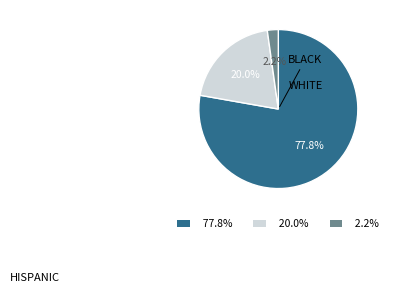

Is there any slice that represents more than half of the pie?

Yes